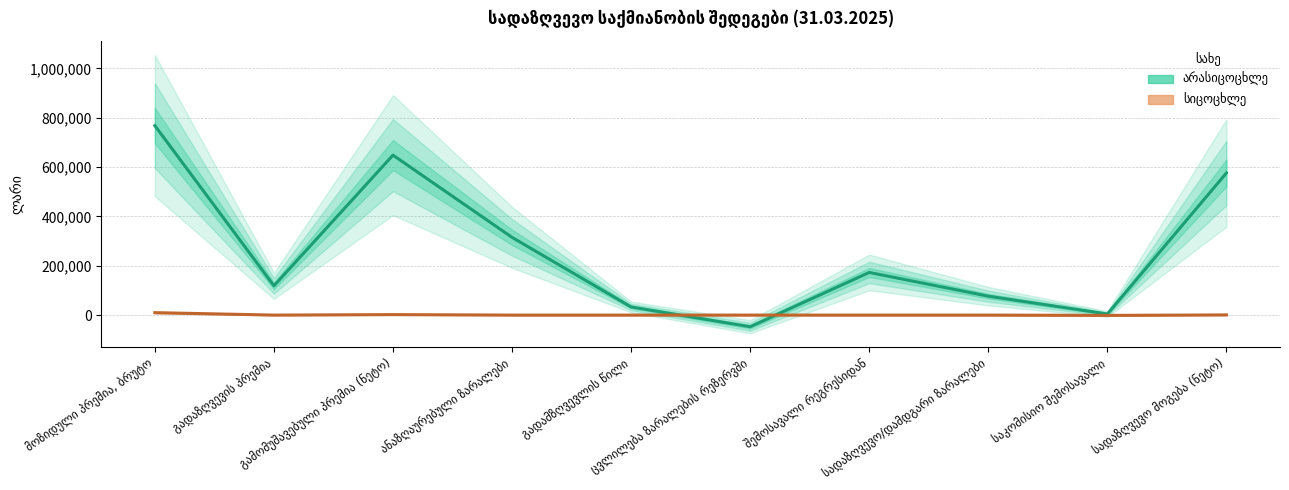

True or false: სიცოცხლე and არასიცოცხლე intersect in this chart.

True